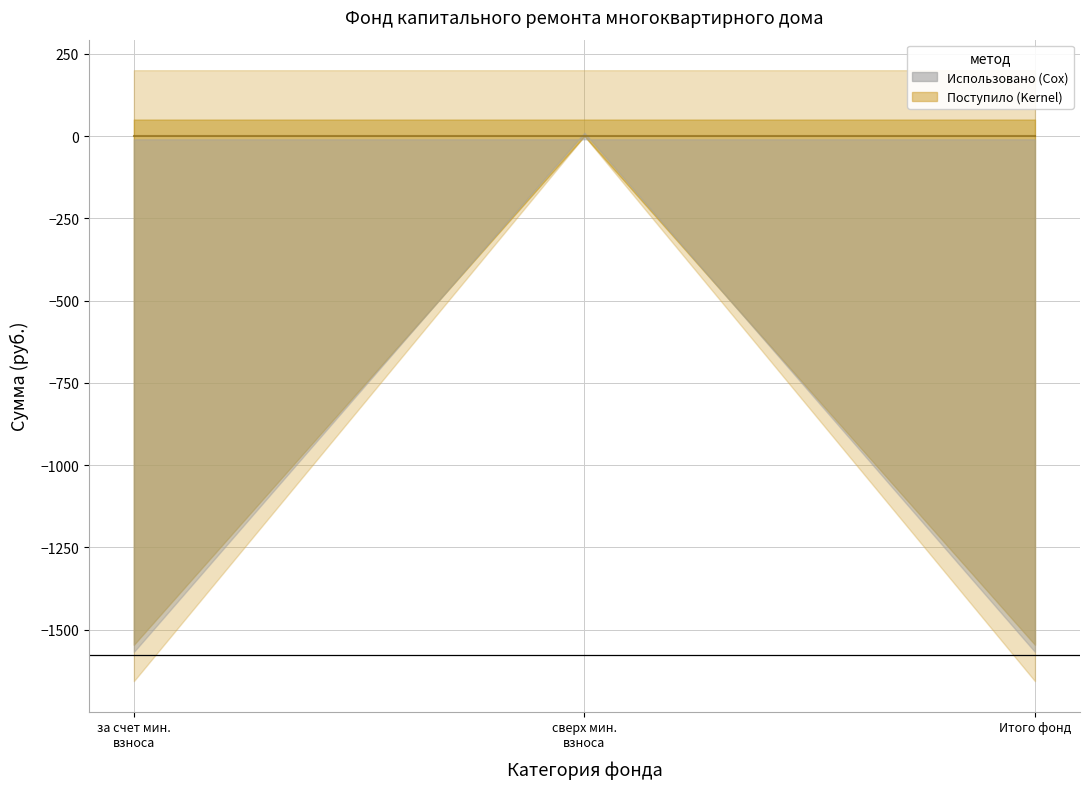

What is the label of the 2nd point from the right?

сверх минимального размера взноса